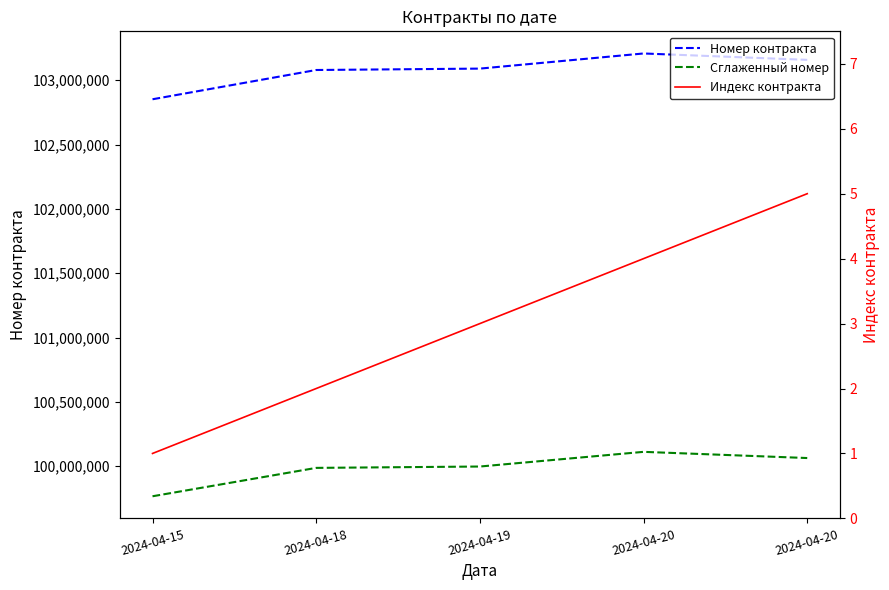

True or false: Индекс контракта has more than 0 interior local peaks.

False